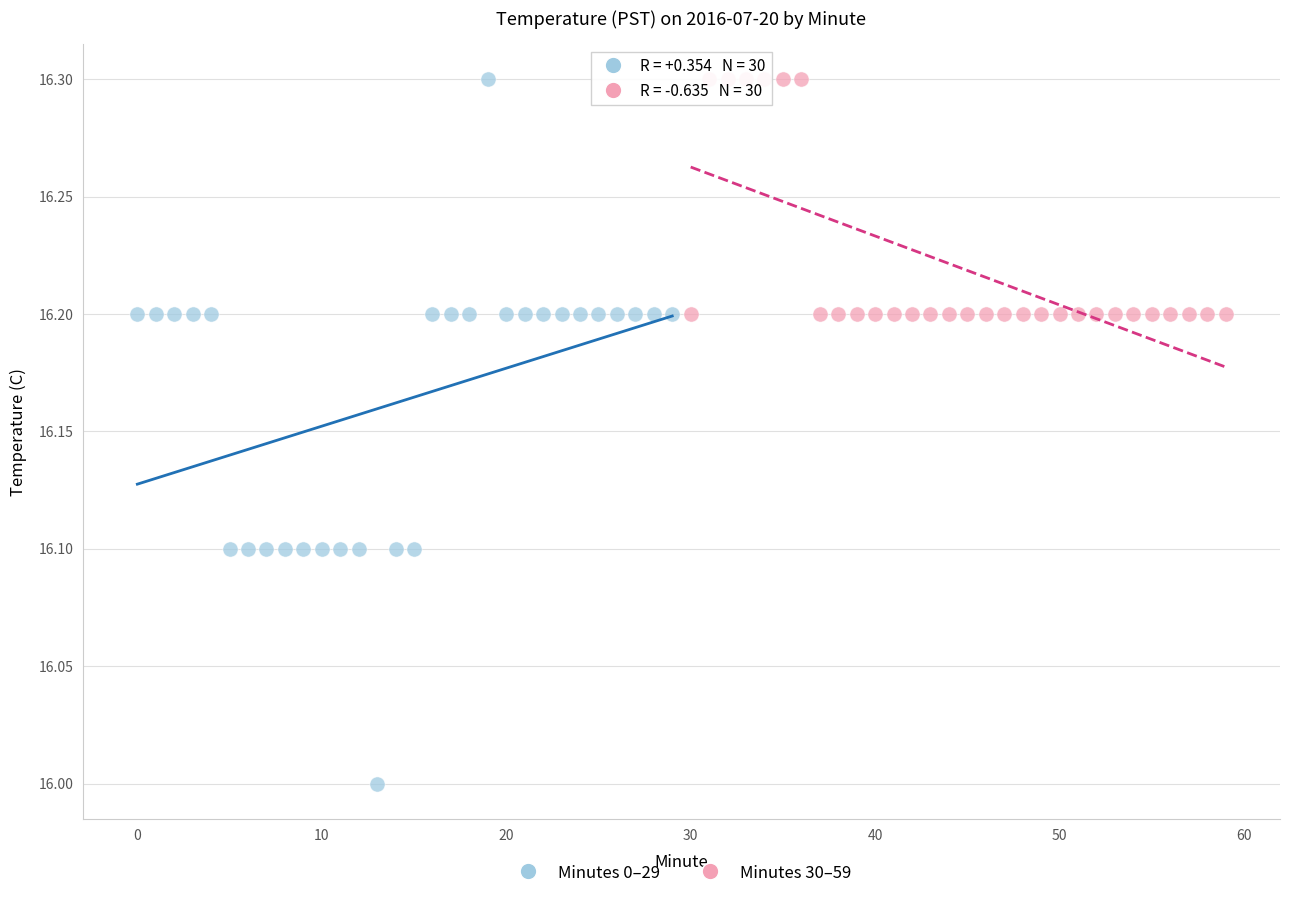

Which series reaches the minimum Y coordinate?

Minutes 0–29